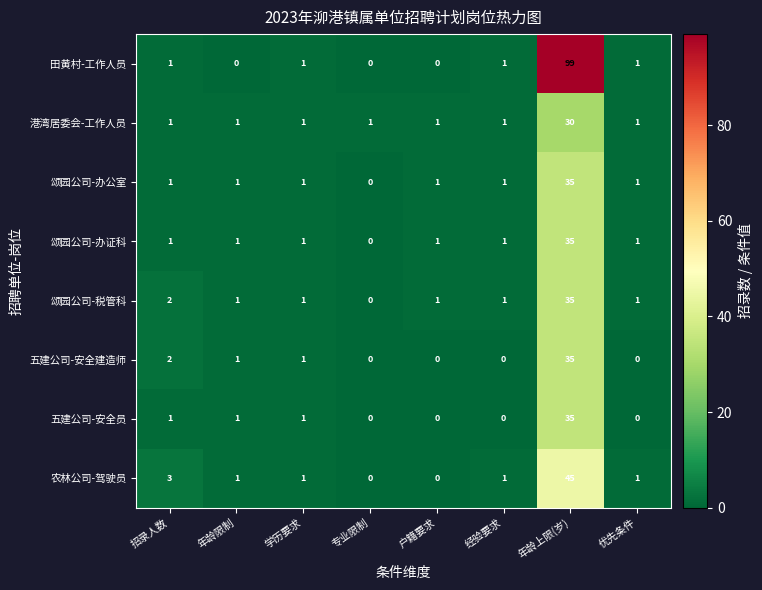

Where does the 颂园公司-税管科 series first go above 1?

招录人数